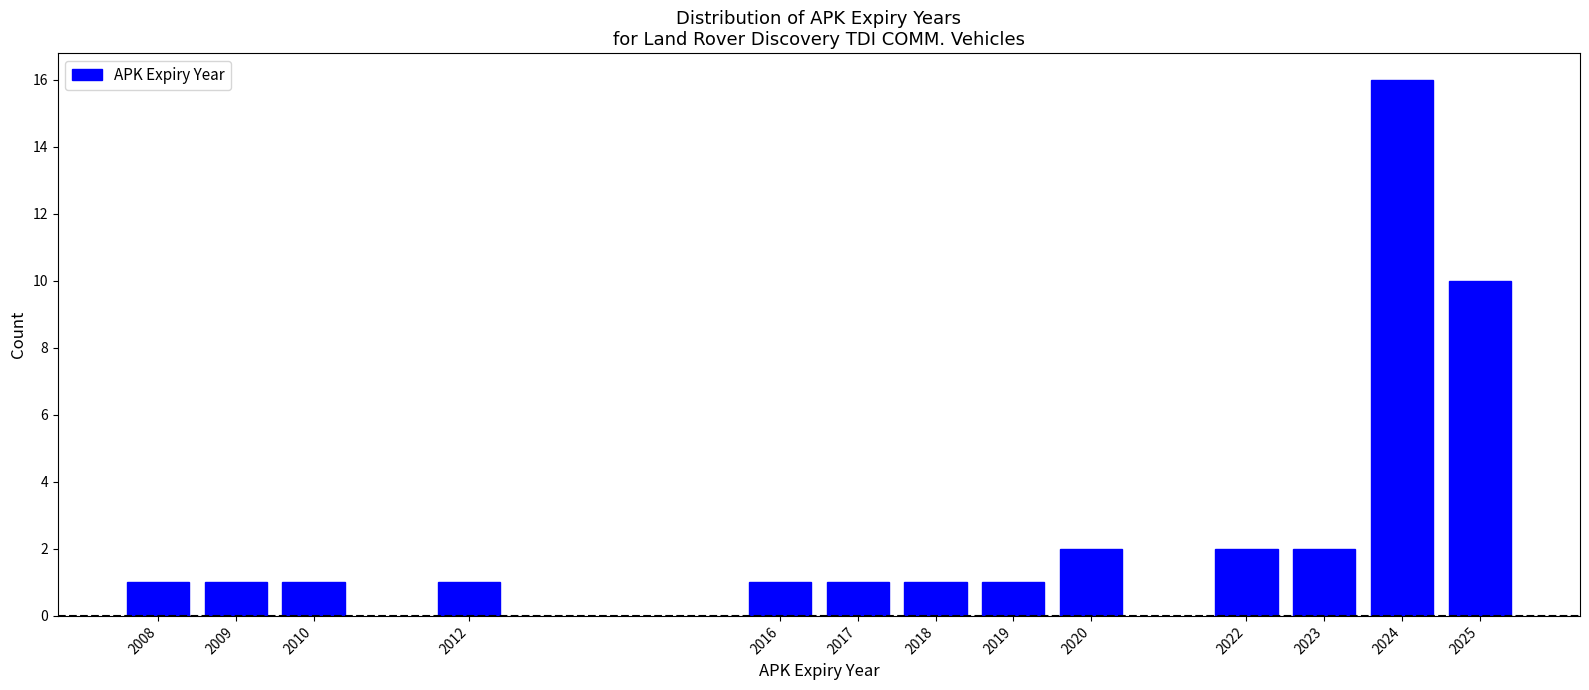

Reading left to right, list all the values displayed in this chart.

2008=1	2009=1	2010=1	2012=1	2016=1	2017=1	2018=1	2019=1	2020=2	2022=2	2023=2	2024=16	2025=10